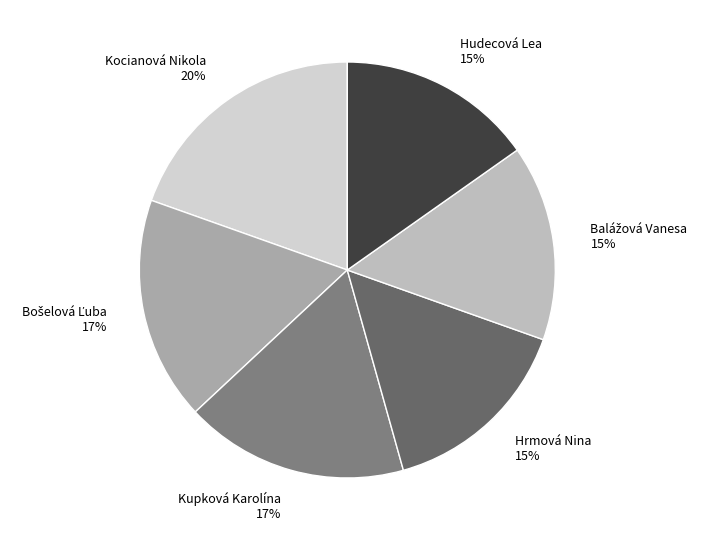

Is Hudecová Lea the majority of the pie?

No